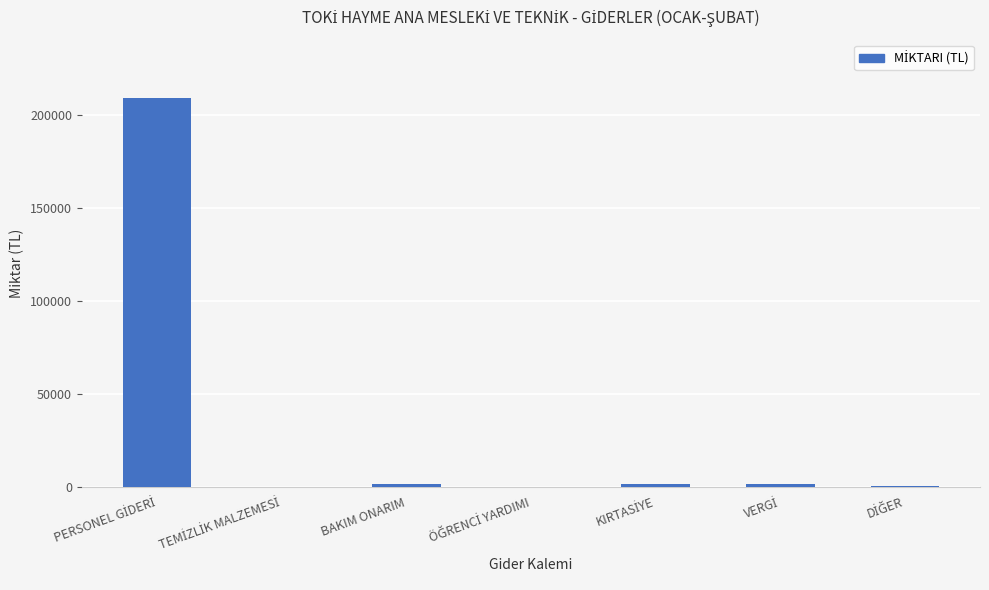

What is the greatest value displayed?

208955.7